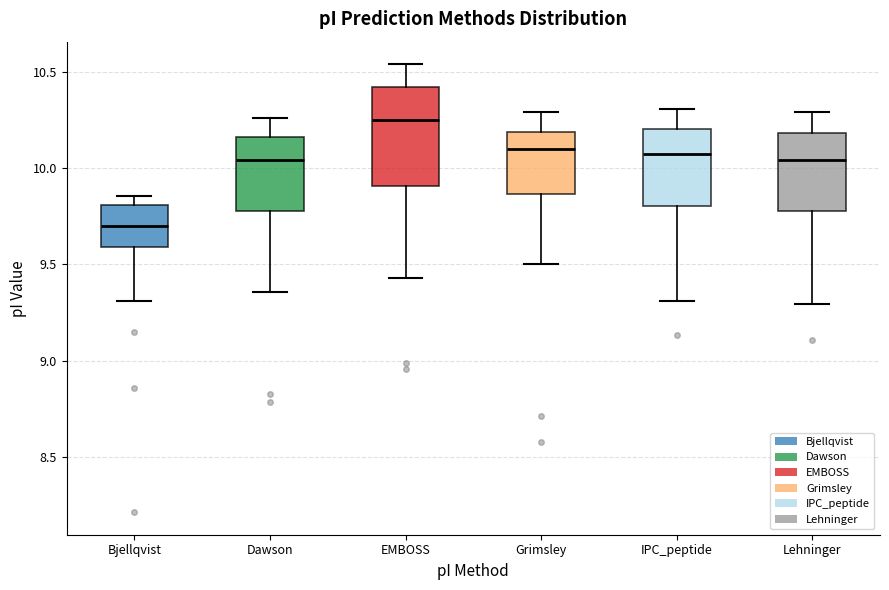

Reading left to right, read every box against the y-axis: the position of its median line, the range the box covers, and the ends of its whiskers. The values are not printed on the chart, so give them approximately, as read against the axis.

Bjellqvist: median 9.70, box 9.60 to 9.80, whiskers 9.30 to 9.85
Dawson: median 10.05, box 9.80 to 10.15, whiskers 9.35 to 10.25
EMBOSS: median 10.25, box 9.90 to 10.40, whiskers 9.45 to 10.55
Grimsley: median 10.10, box 9.85 to 10.20, whiskers 9.50 to 10.30
IPC_peptide: median 10.05, box 9.80 to 10.20, whiskers 9.30 to 10.30
Lehninger: median 10.05, box 9.80 to 10.20, whiskers 9.30 to 10.30